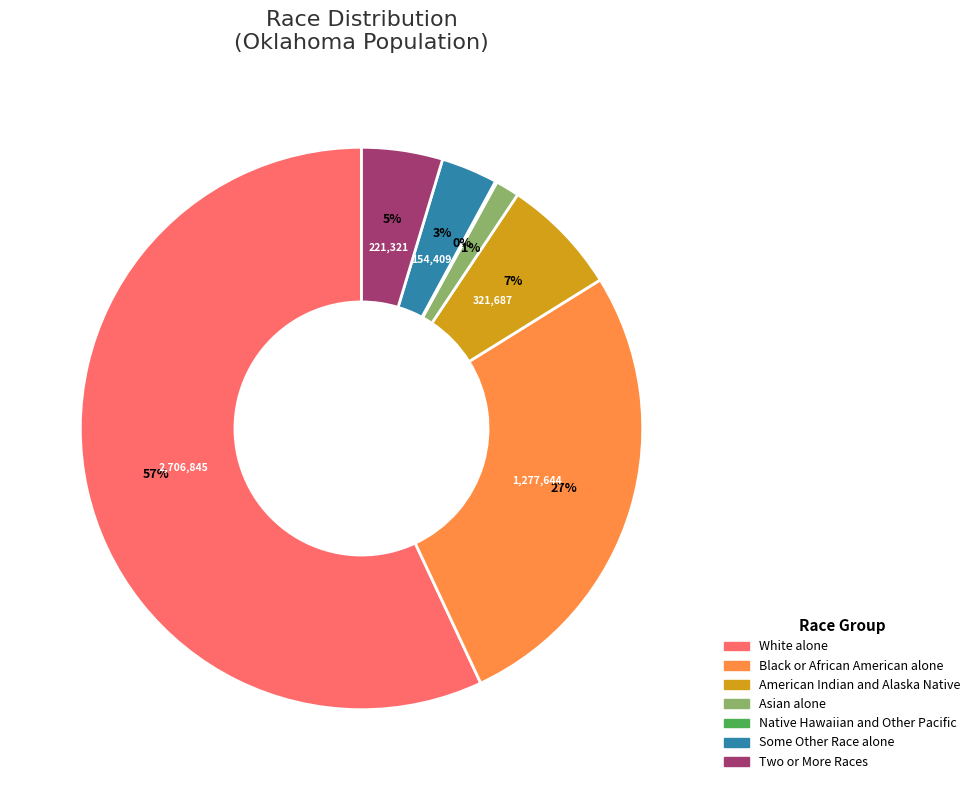

To the nearest percent, what is the difference between the Black or African American alone and American Indian and Alaska Native slice percentages?

20%